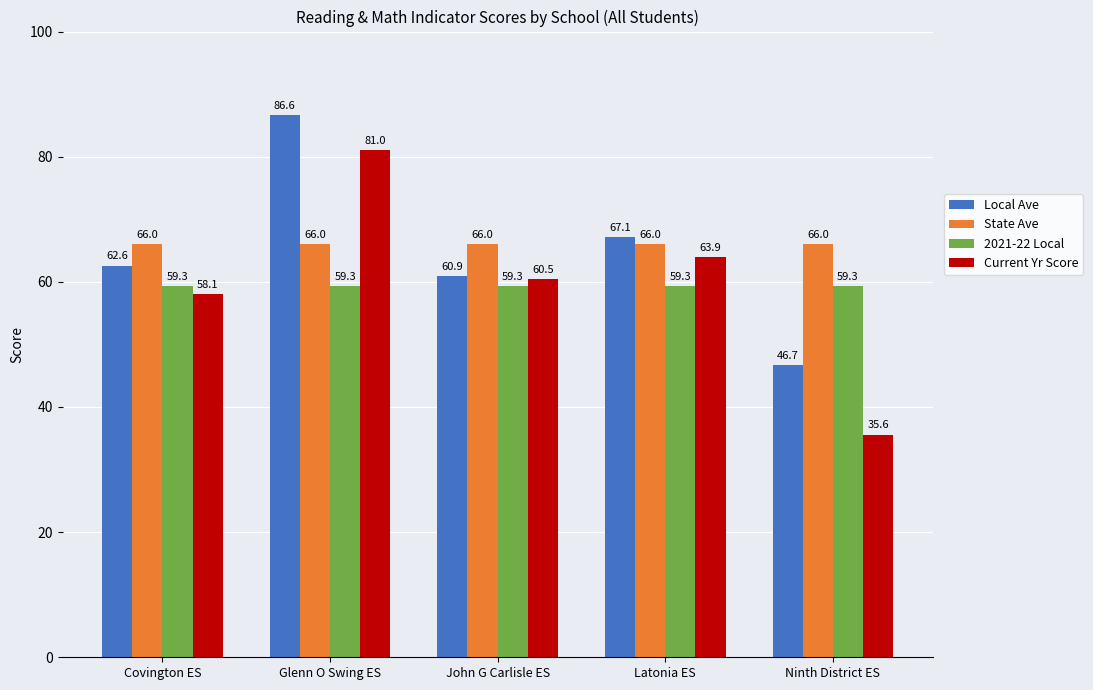

What is the highest value of the State Ave series?

66.0